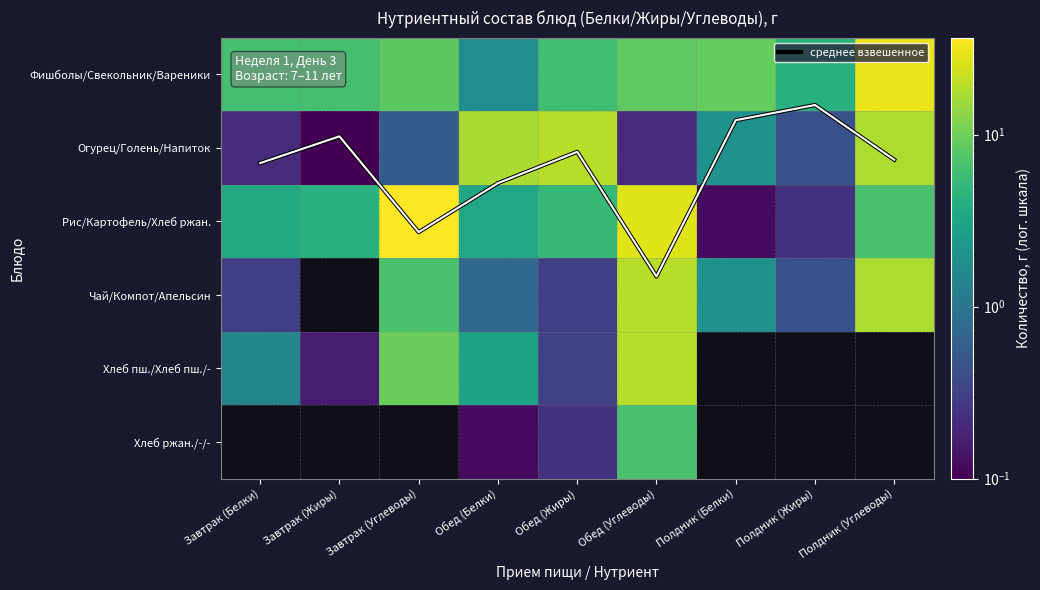

How many distinct data groups are displayed?

7